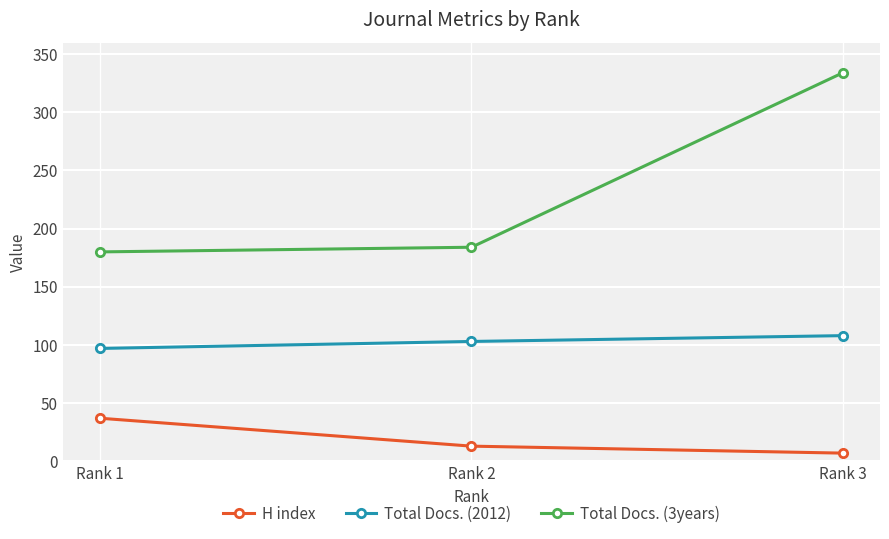

The Total Docs. (3years) series shows 180 at Rank 1. True or false?

True